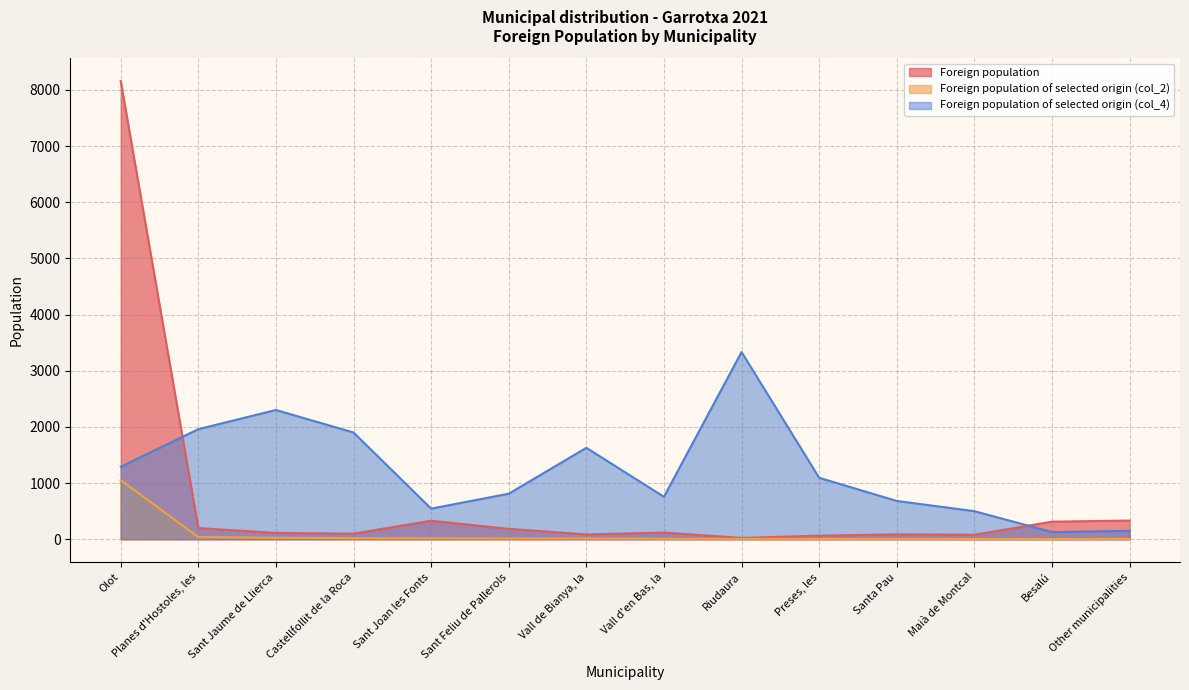

How many lines are shown in the chart?

3